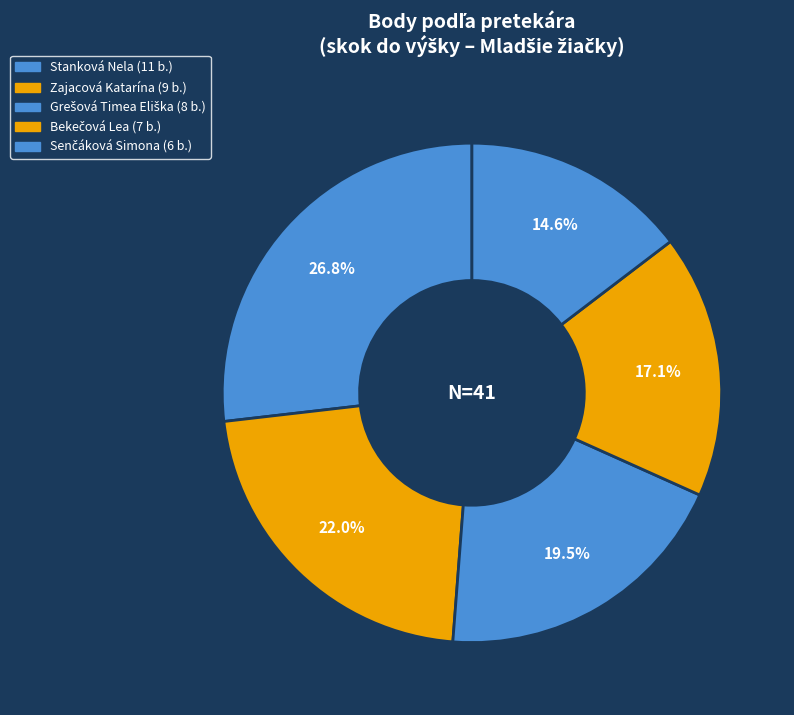

Does any single category account for the majority?

No